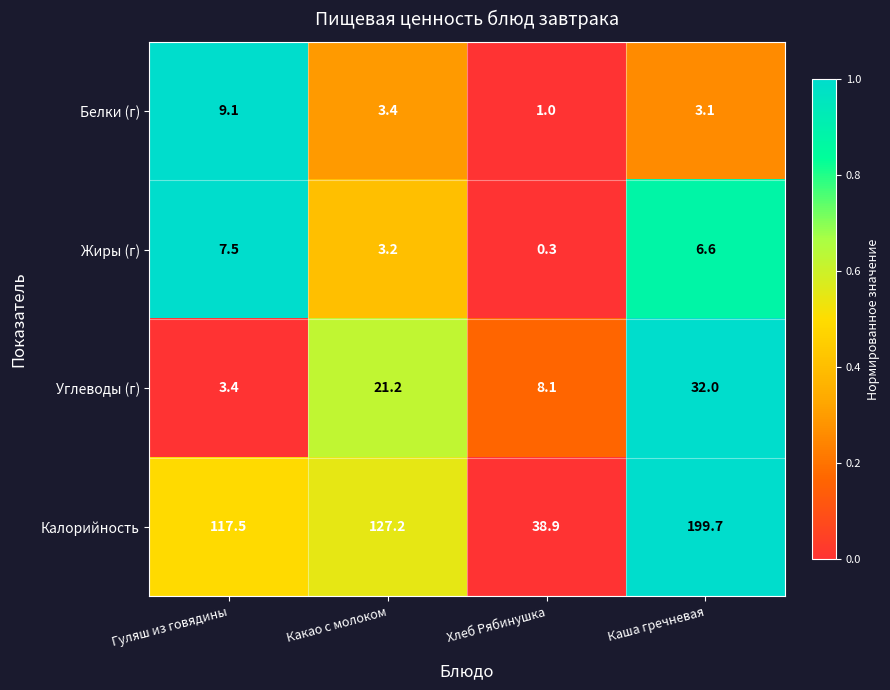

What is the difference between the maximum and minimum values in the Жиры (г) series?

7.2